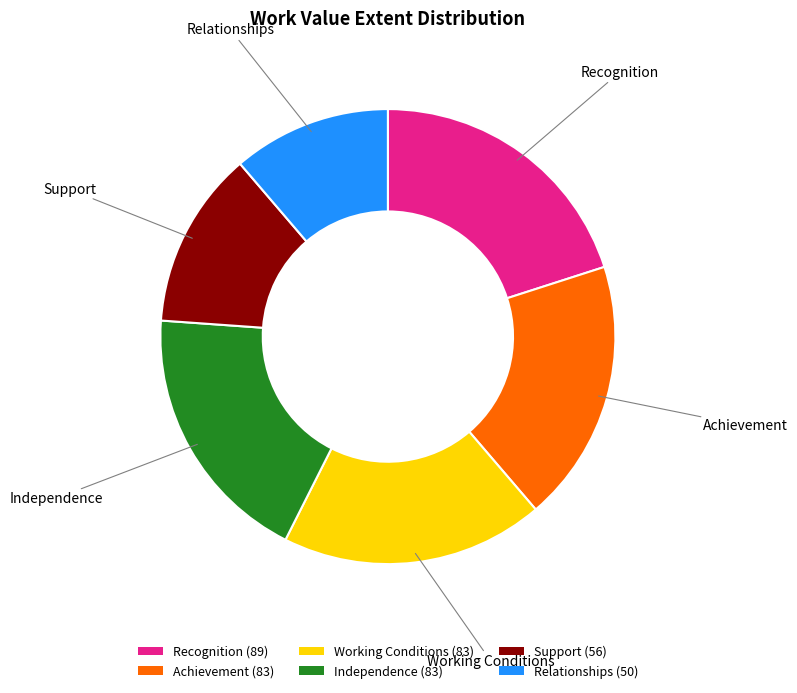

Do Recognition and Working Conditions together represent more than half of the pie?

No